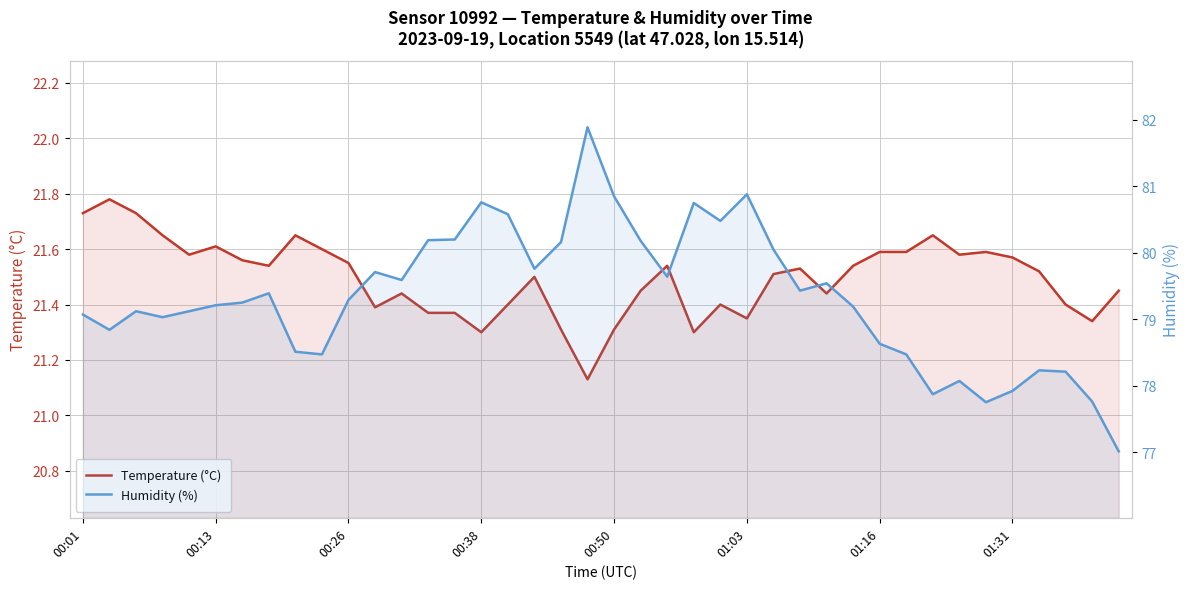

True or false: Temperature (°C) and Humidity (%) intersect in this chart.

False